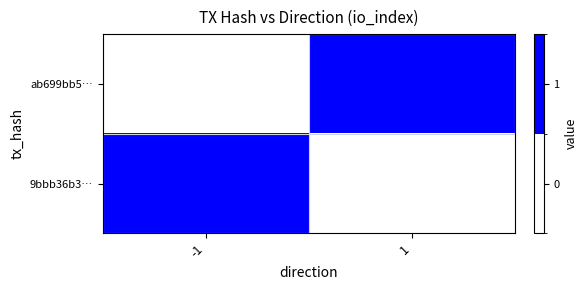

Reading left to right, transcribe all the data shown in this chart.

ab699bb5…: -1=0	1=1
9bbb36b3…: -1=1	1=0